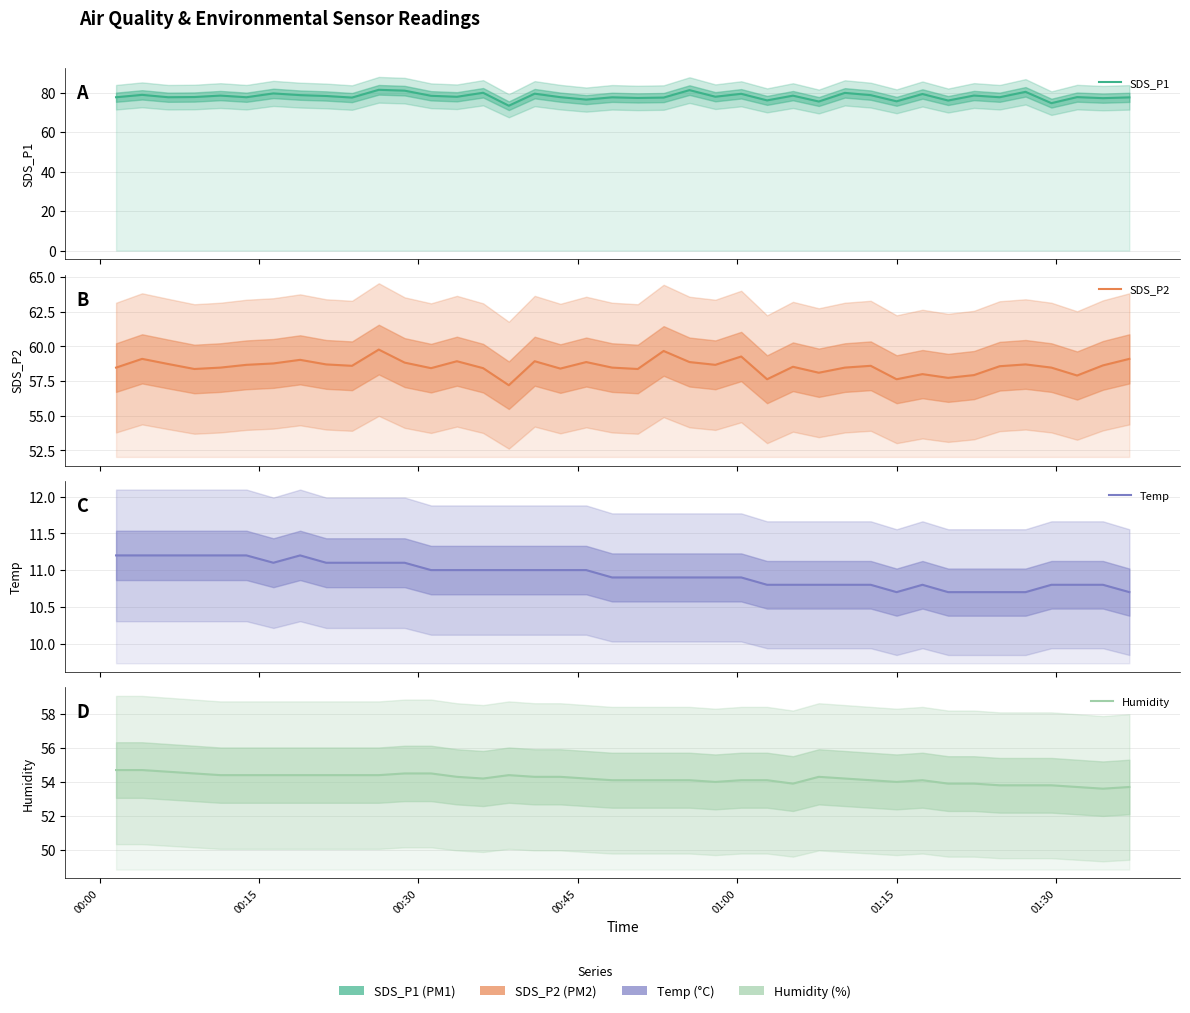

What is the minimum value shown in the chart?

10.7